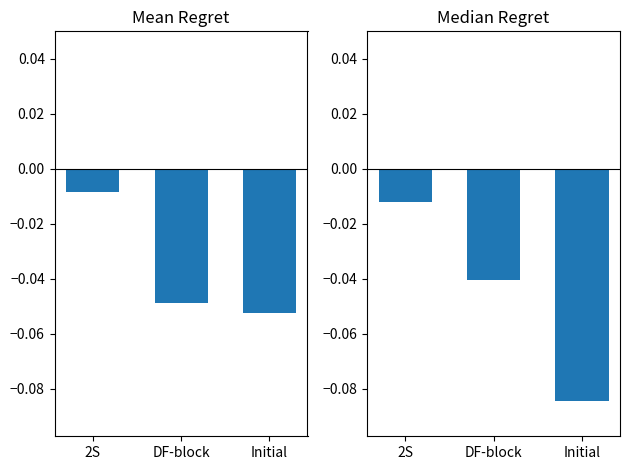

At which label does Median Regret reach its peak?

2S